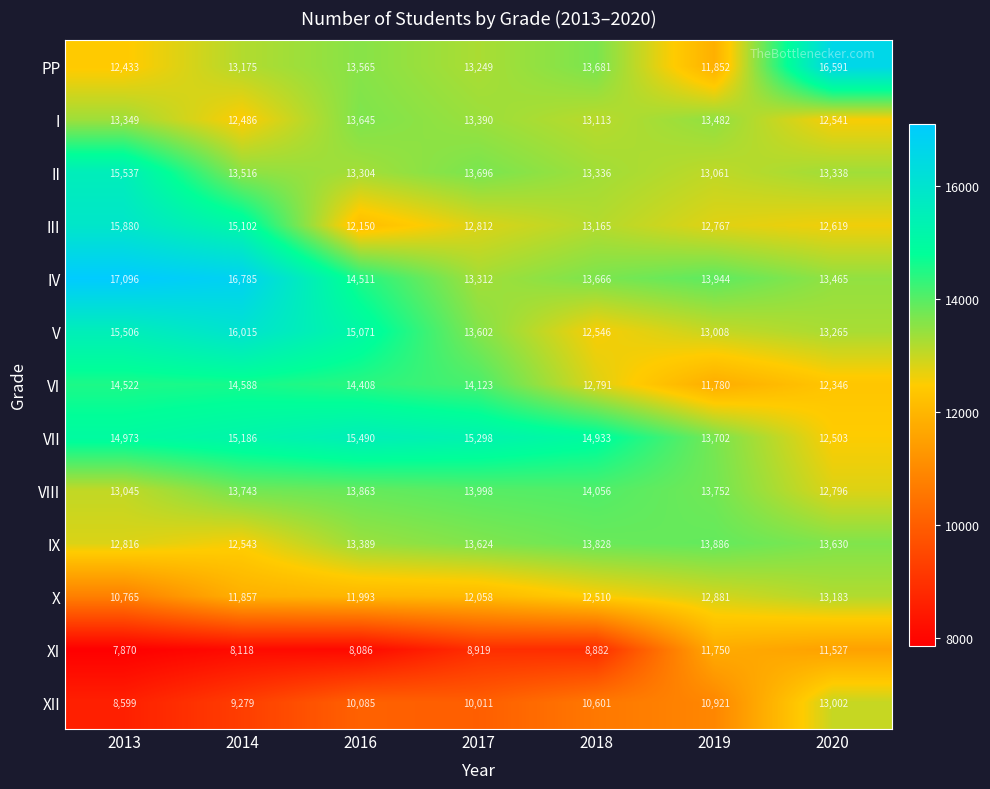

The XII series shows 15245 at 2019. True or false?

False